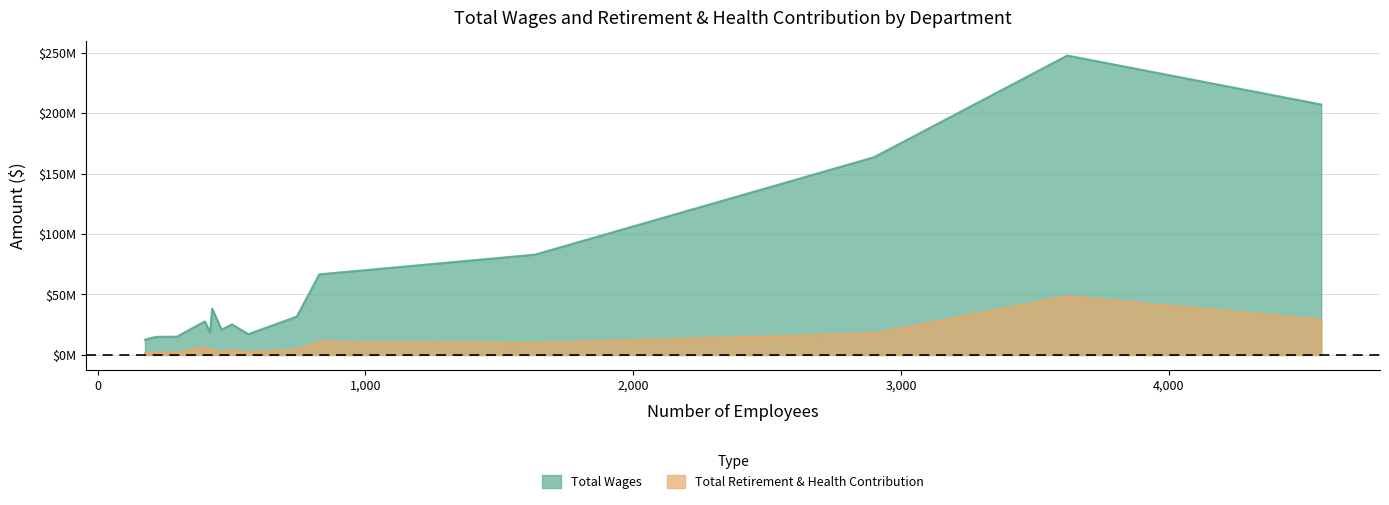

The value of Total Retirement & Health Contribution at Auditor-Controller is 6519549. True or false?

False